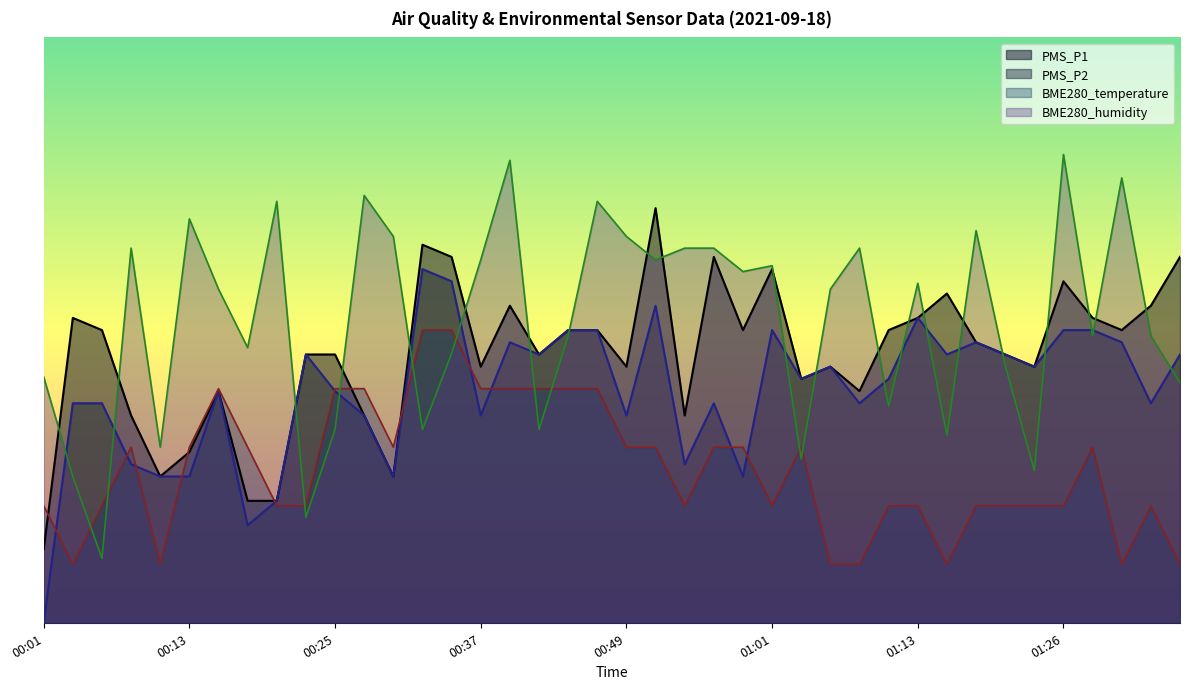

At which label does BME280_humidity reach its peak?

01:26